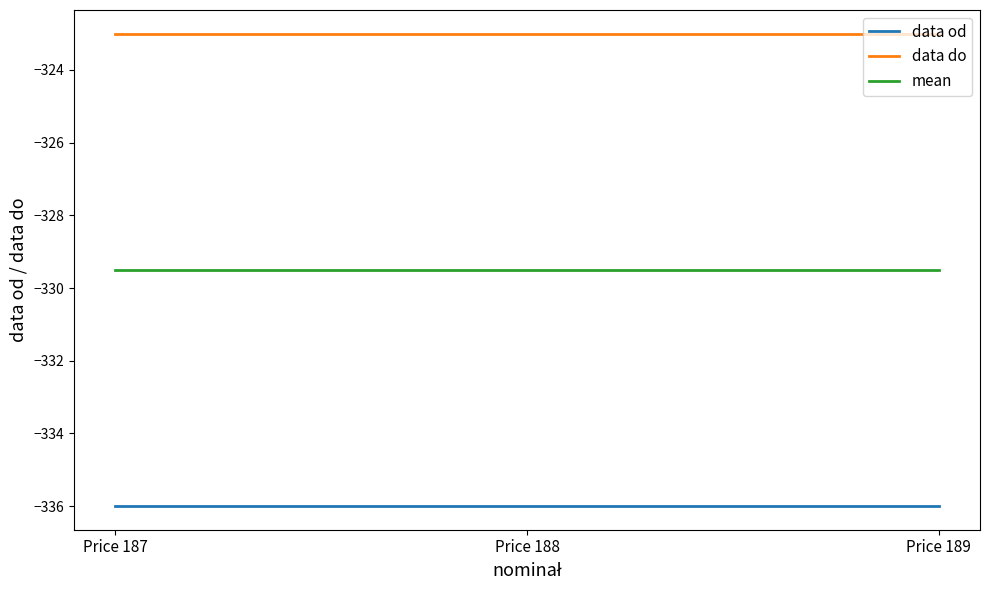

What are all the series names shown in the legend?

data od, data do, mean